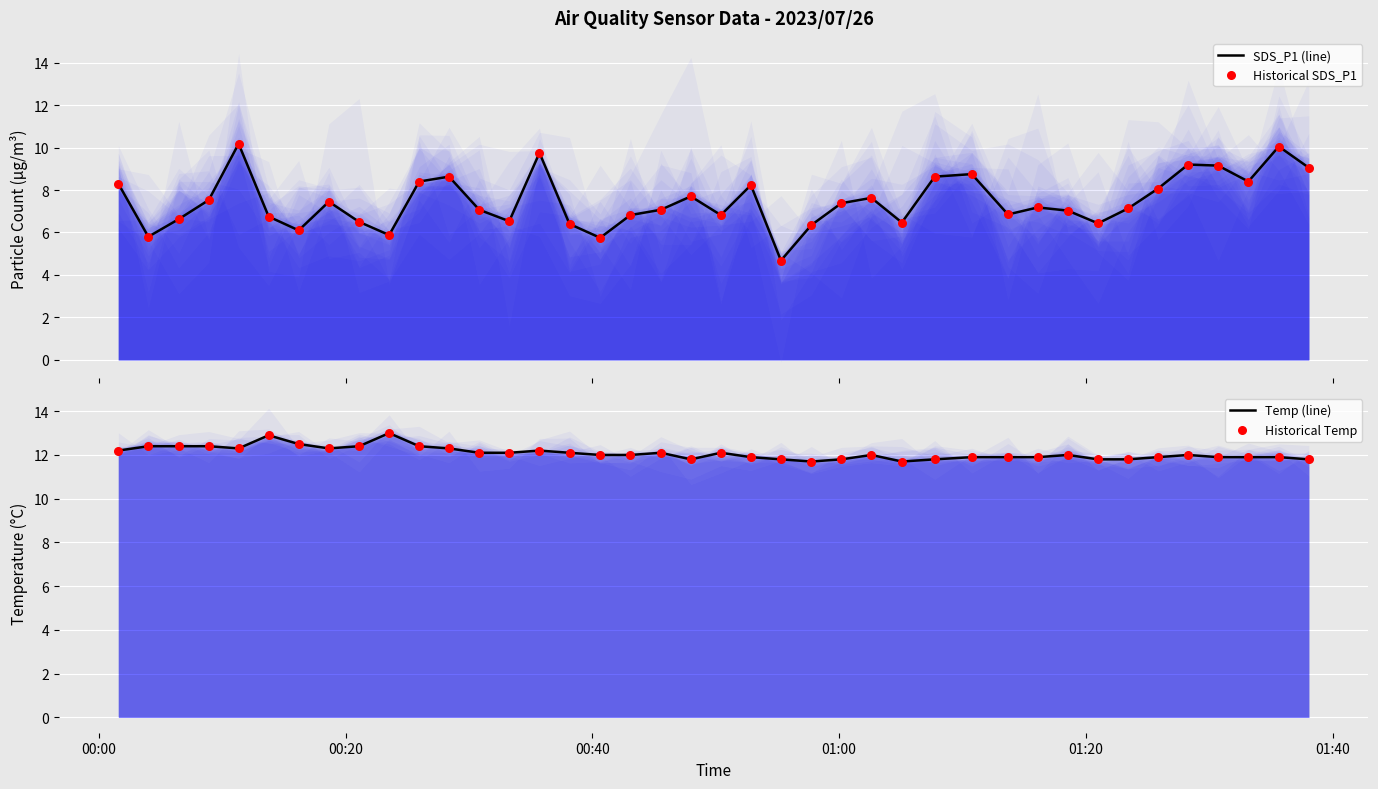

What is the maximum value for SDS_P1 (line)?

10.2